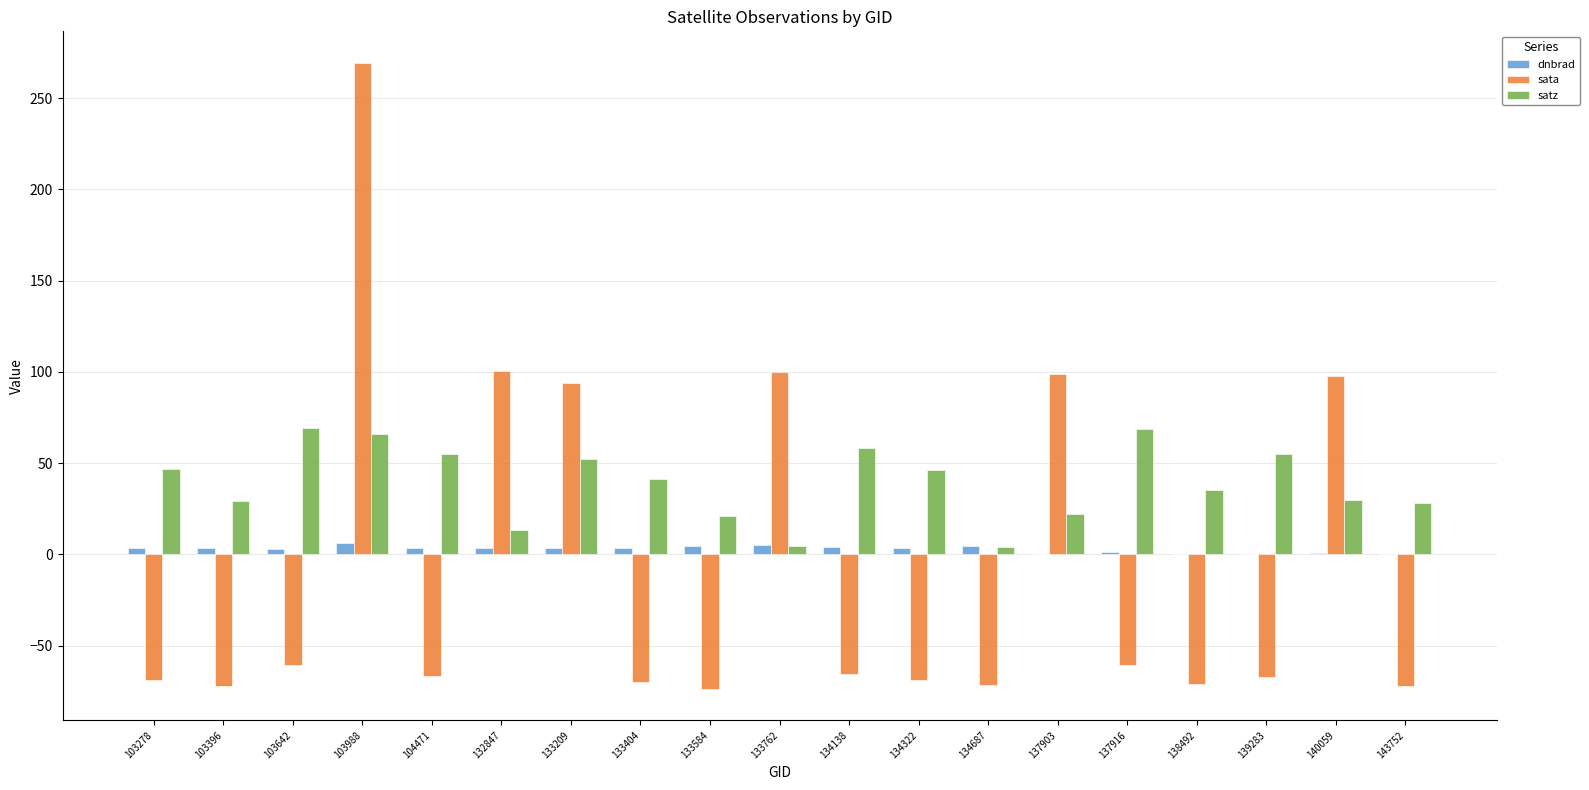

What is the sum of all dnbrad values?

55.7